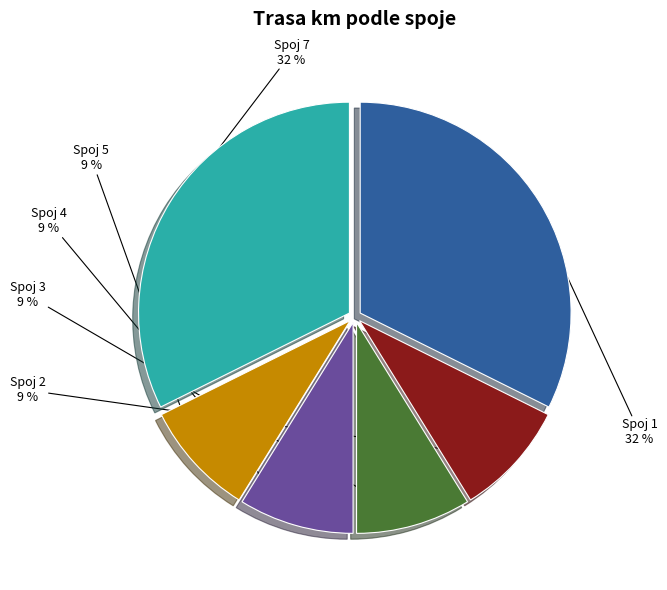

Is Spoj 5 the majority of the pie?

No